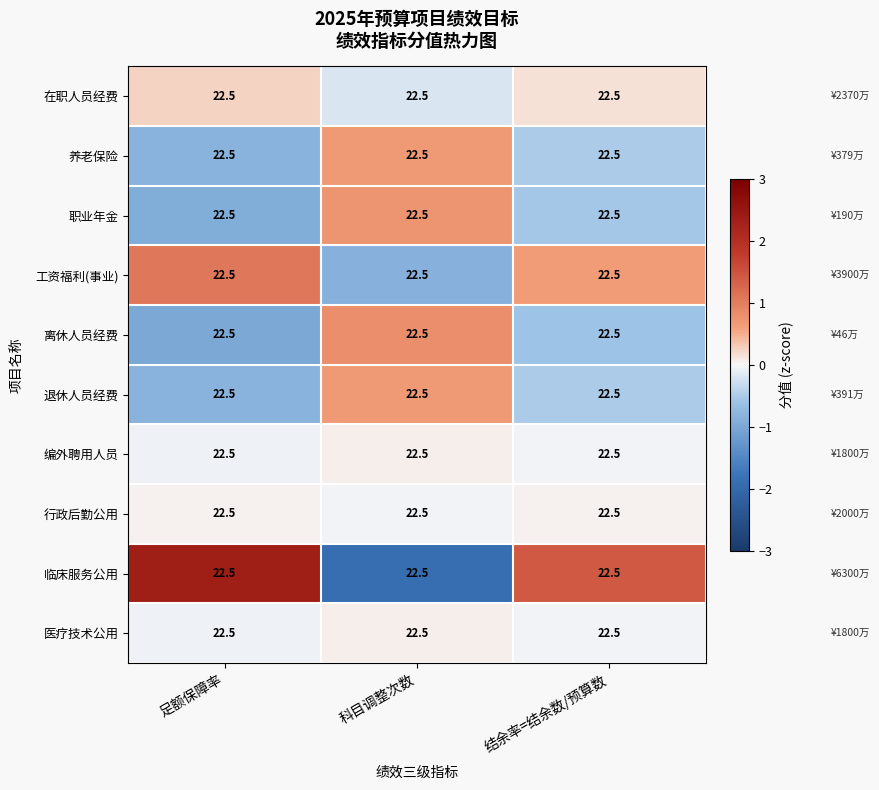

Rank the series by their maximum value, from highest to lowest.

临床服务公用, 工资福利(事业), 离休人员经费, 职业年金, 养老保险, 退休人员经费, 在职人员经费, 编外聘用人员, 医疗技术公用, 行政后勤公用